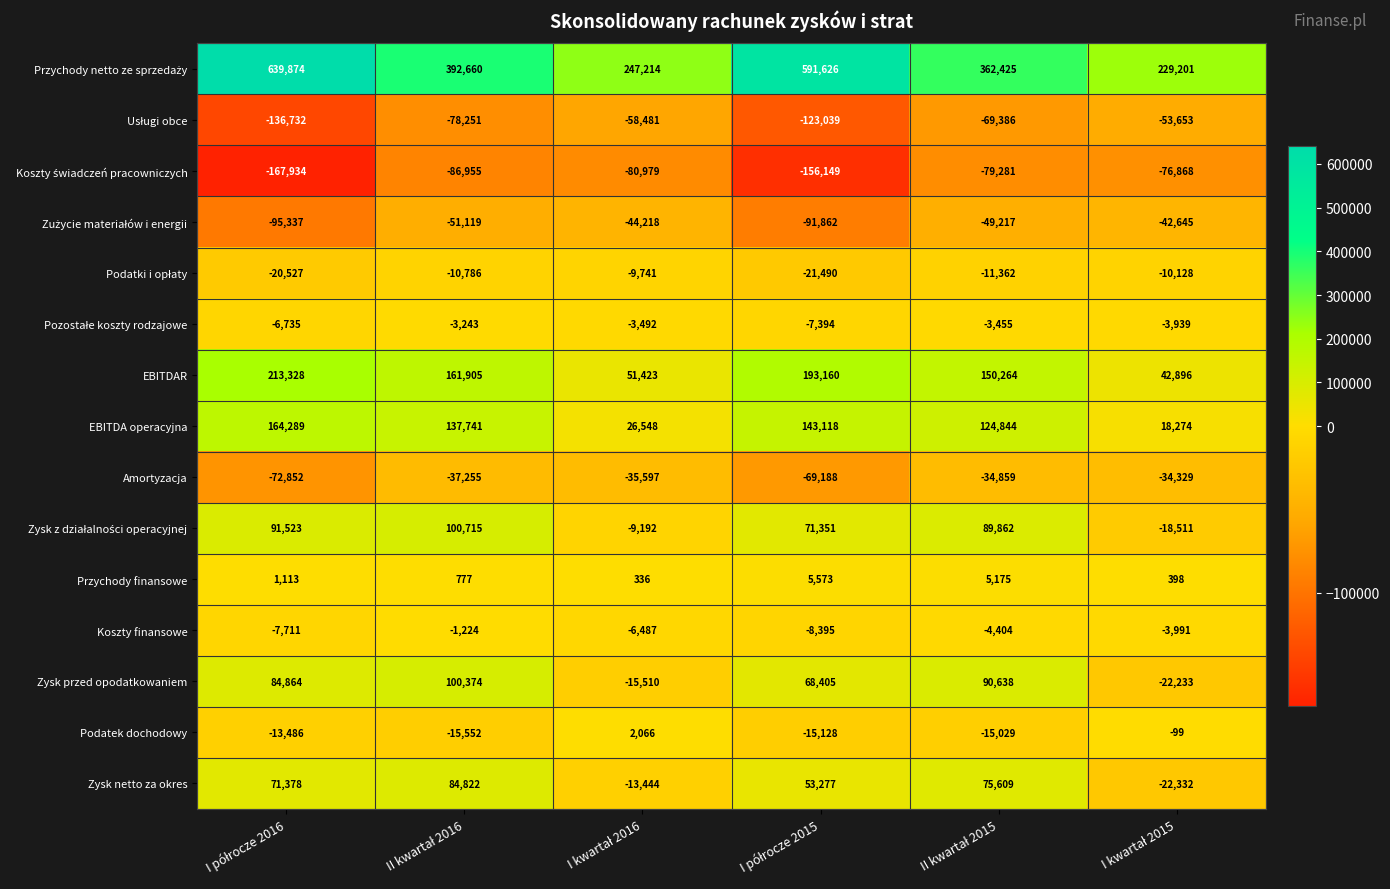

What is the average value of the Podatek dochodowy series?

-9538